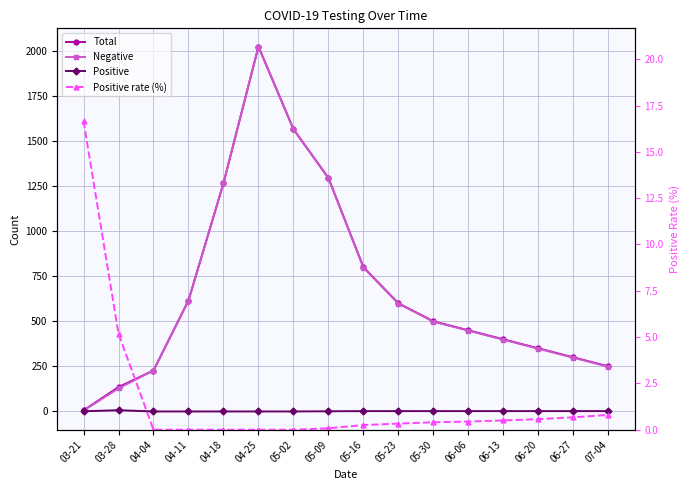

True or false: Positive rate (%) has a value of 6.4 at 04-25.

False